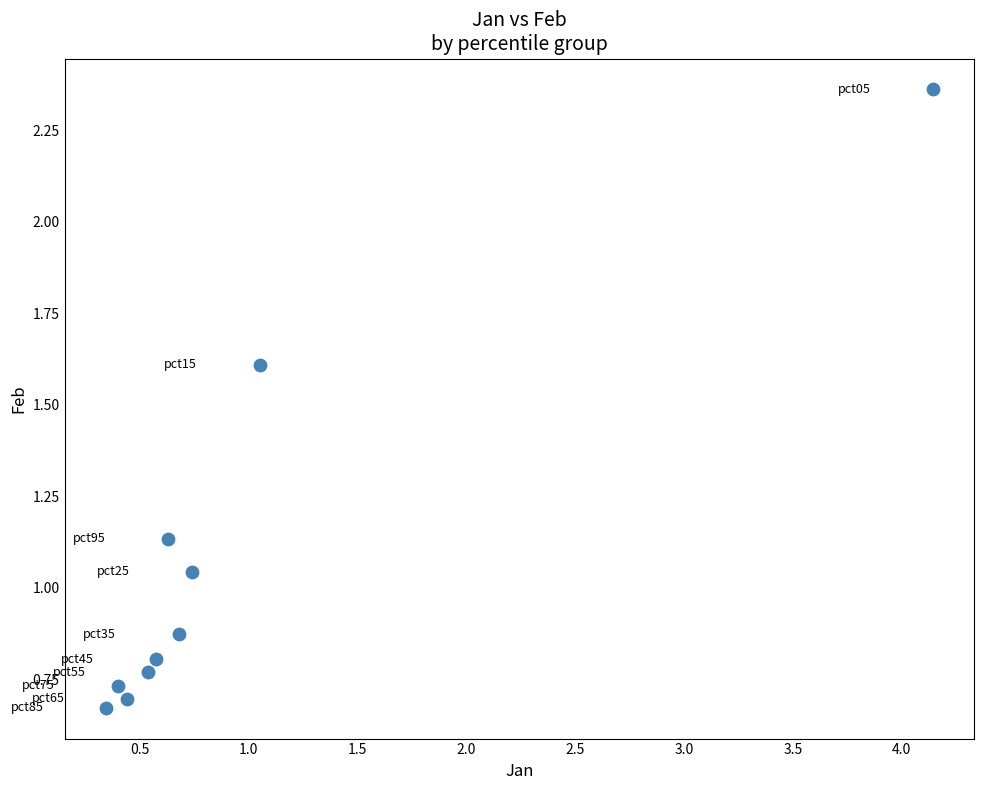

What is the range of X values (max minus min)?

3.8